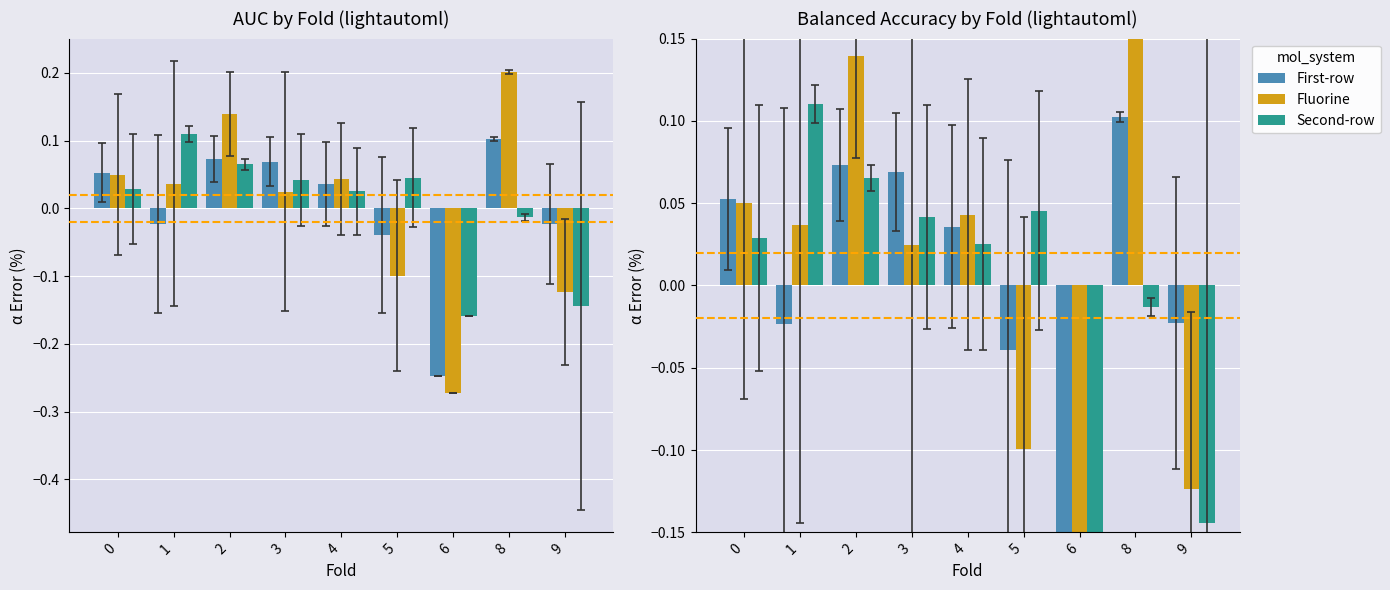

What is the spread (max minus min) of values at 8?

0.2